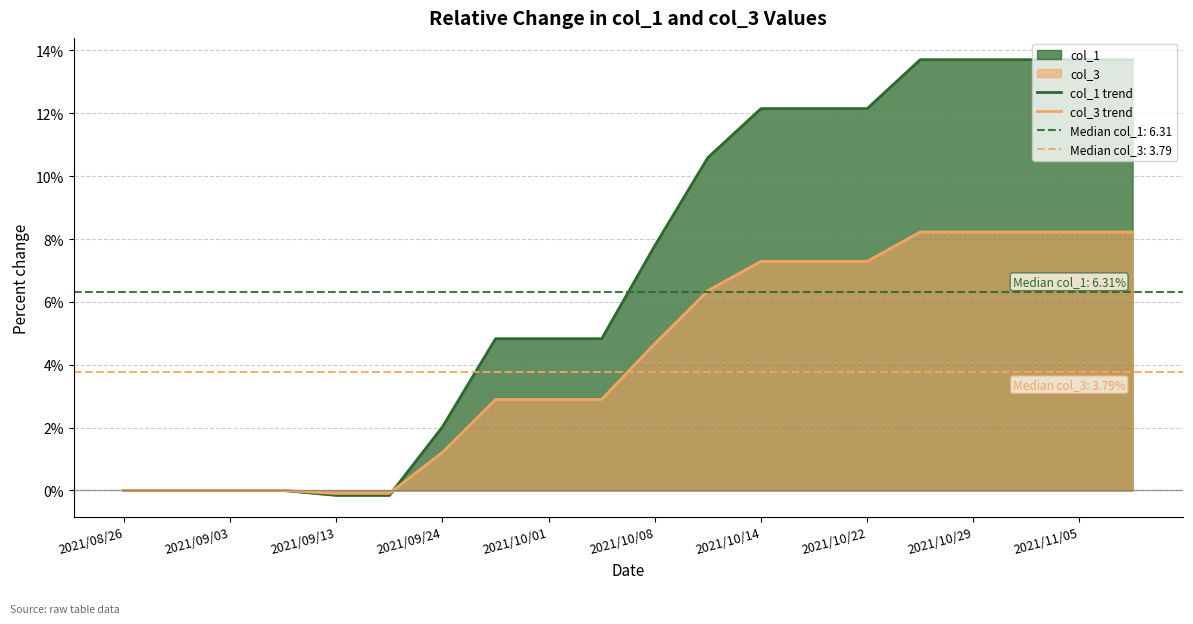

How many positive values does the col_3 trend series have?

14